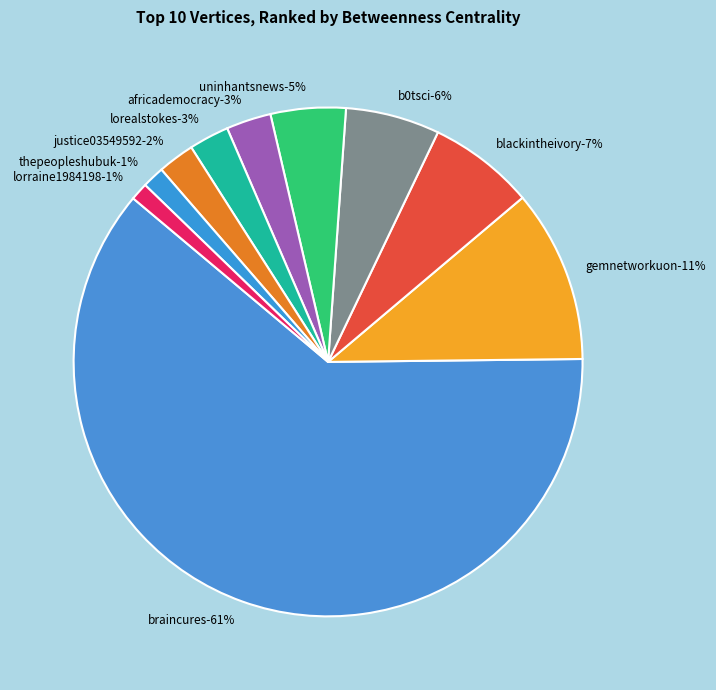

The lorealstokes slice represents 14% of the pie. True or false?

False